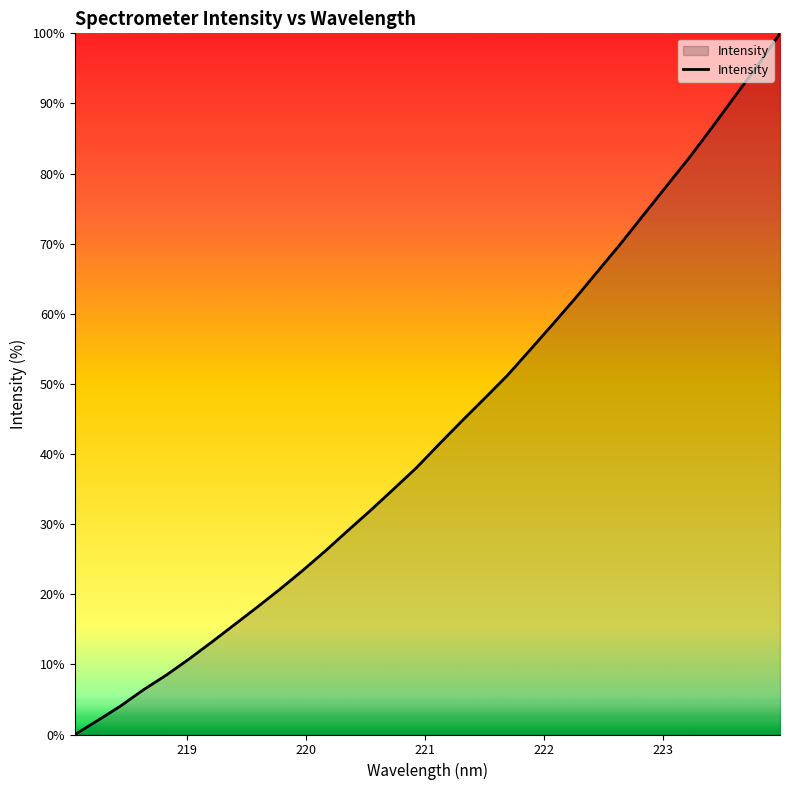

What is the greatest value displayed?

100.0